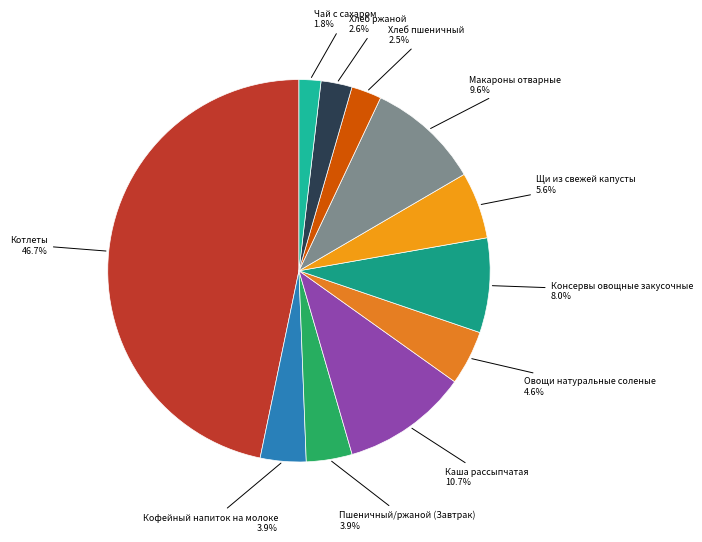

Count the number of slices in the pie.

11